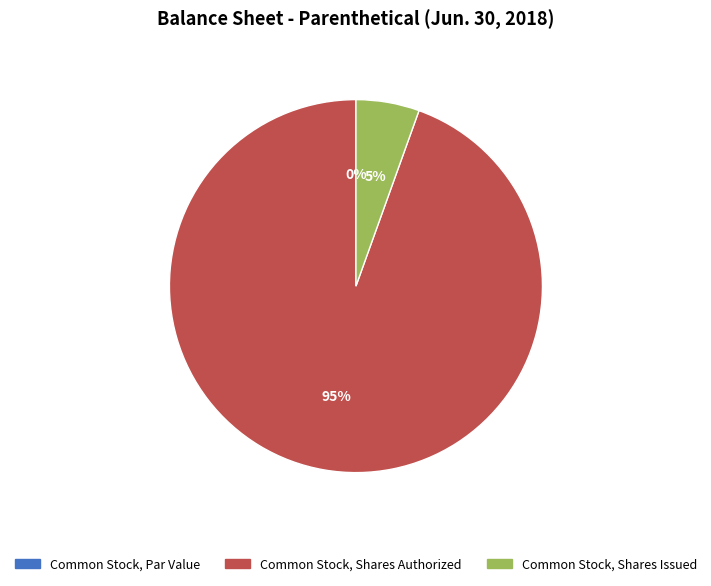

How many slices are in this pie chart?

3